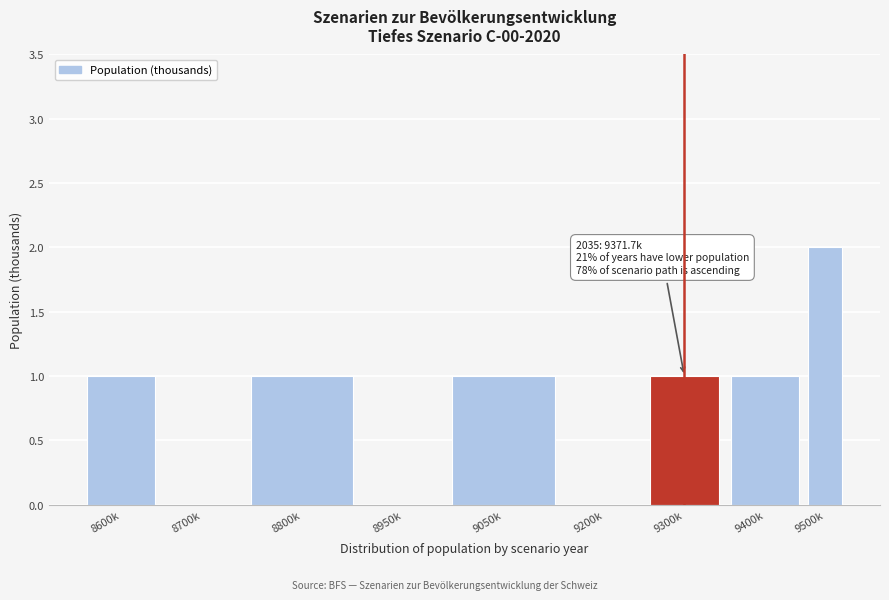

Reading right to left, extract all data points from this chart.

9500k=2	9400k=1	9300k=1	9200k=0	9050k=1	8950k=0	8800k=1	8700k=0	8600k=1